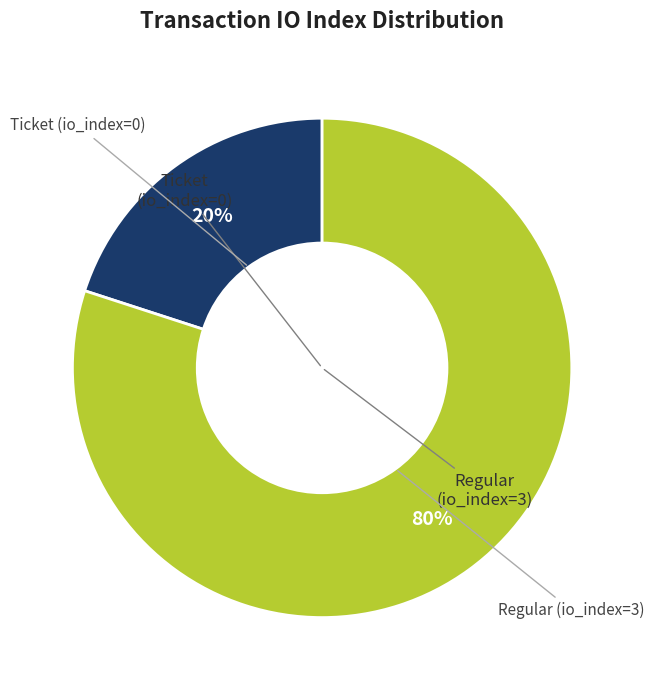

To the nearest percent, what is the difference between the largest and smallest slice percentages?

60%